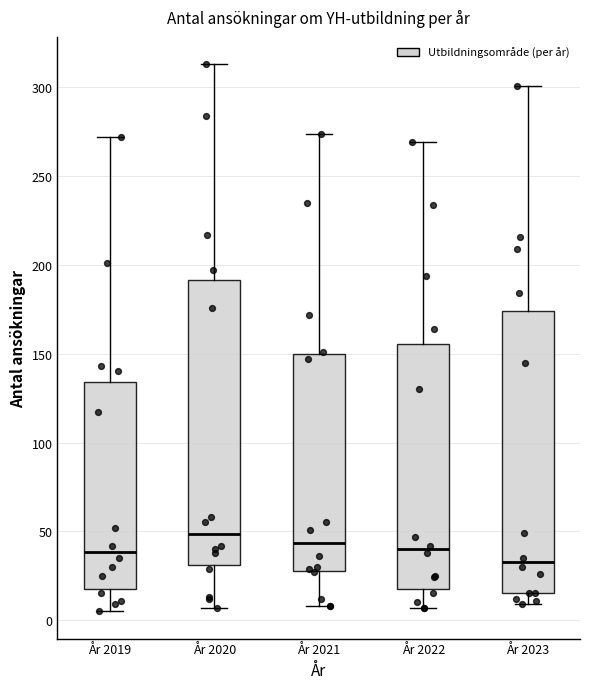

Reading left to right, transcribe this box plot: for each box, give where its median line is, the range the box spans, and where its two whiskers end, as read against the y-axis. The values are not printed on the chart, so give them approximately, as read against the axis.

År 2019: median 40, box 20 to 135, whiskers 5 to 270
År 2020: median 50, box 30 to 190, whiskers 5 to 315
År 2021: median 45, box 30 to 150, whiskers 10 to 275
År 2022: median 40, box 15 to 155, whiskers 5 to 270
År 2023: median 35, box 15 to 175, whiskers 10 to 300